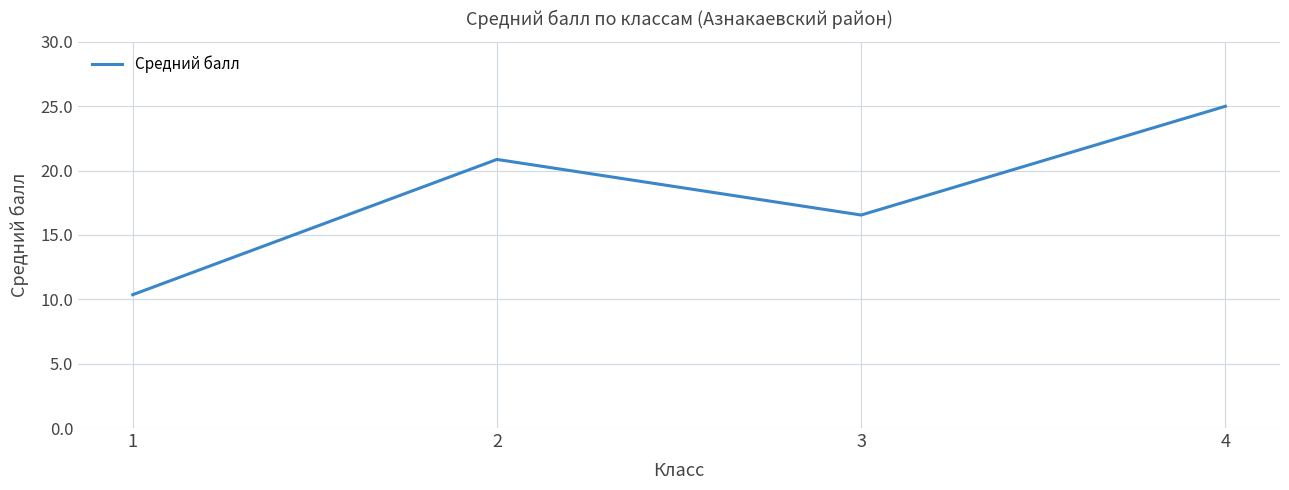

What is the ratio of the value at 2 to the value at 1?

2.0